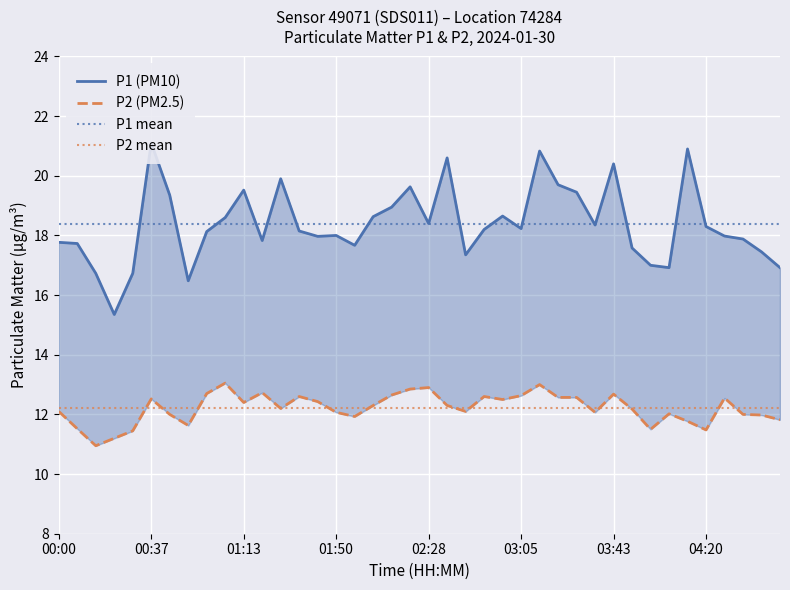

How many interior local valleys does the P1 (PM10) series have?

10